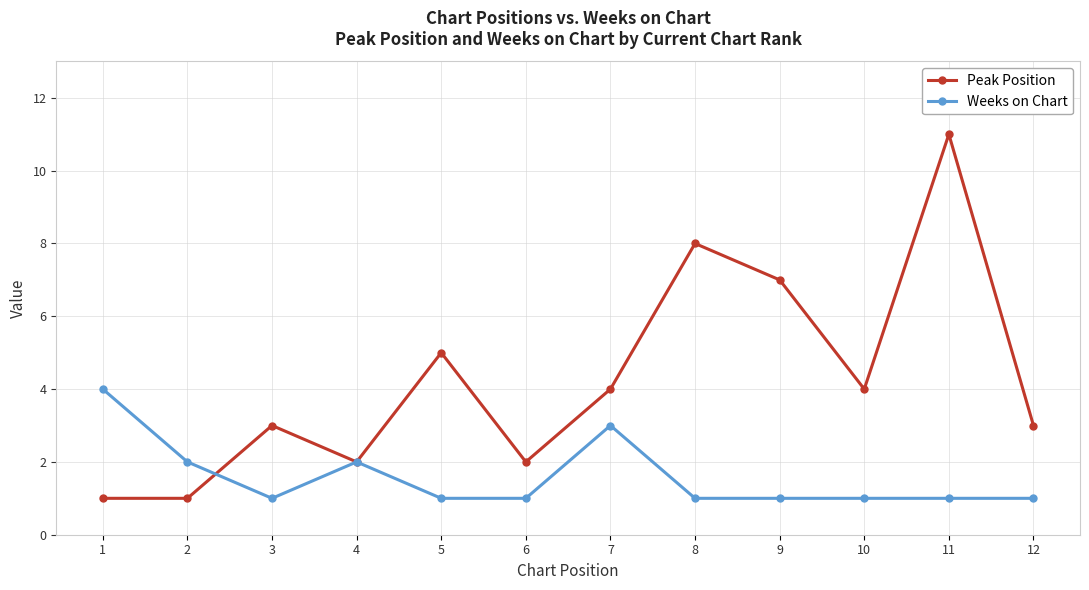

What are all the series names shown in the legend?

Peak Position, Weeks on Chart